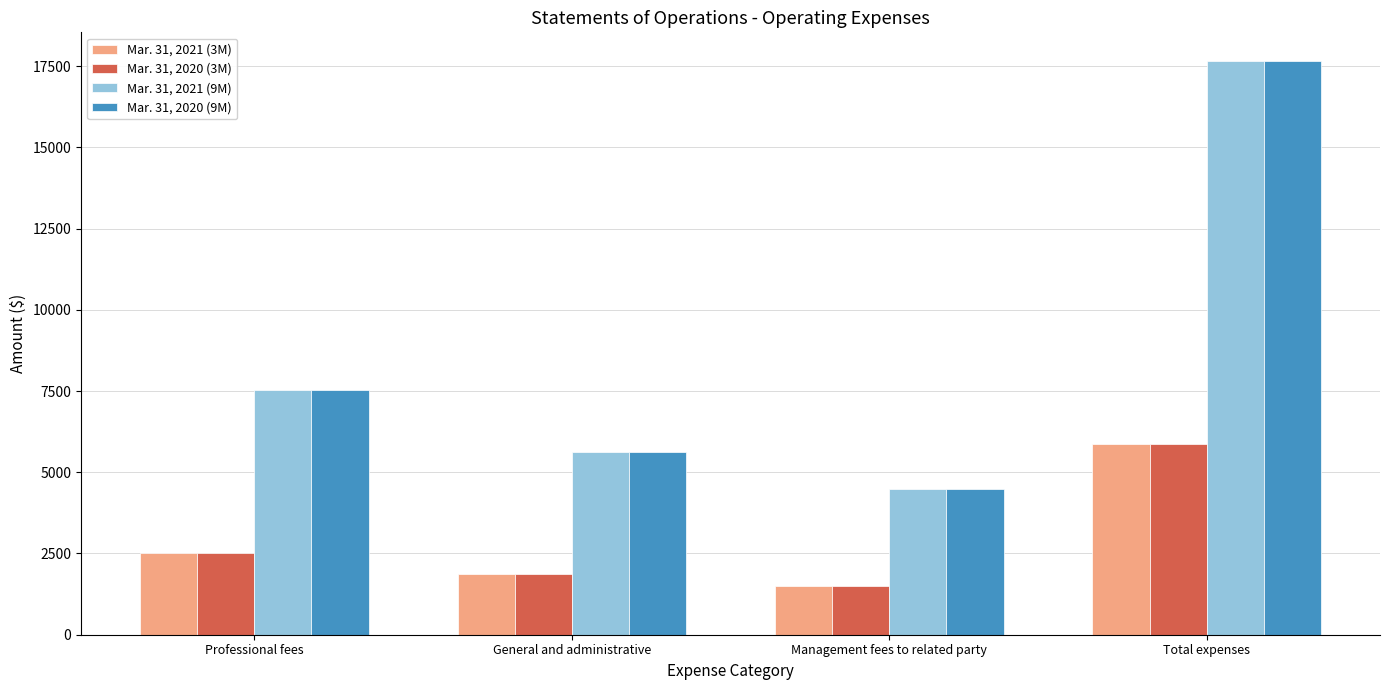

At which category is the sum across all series the highest?

Total expenses